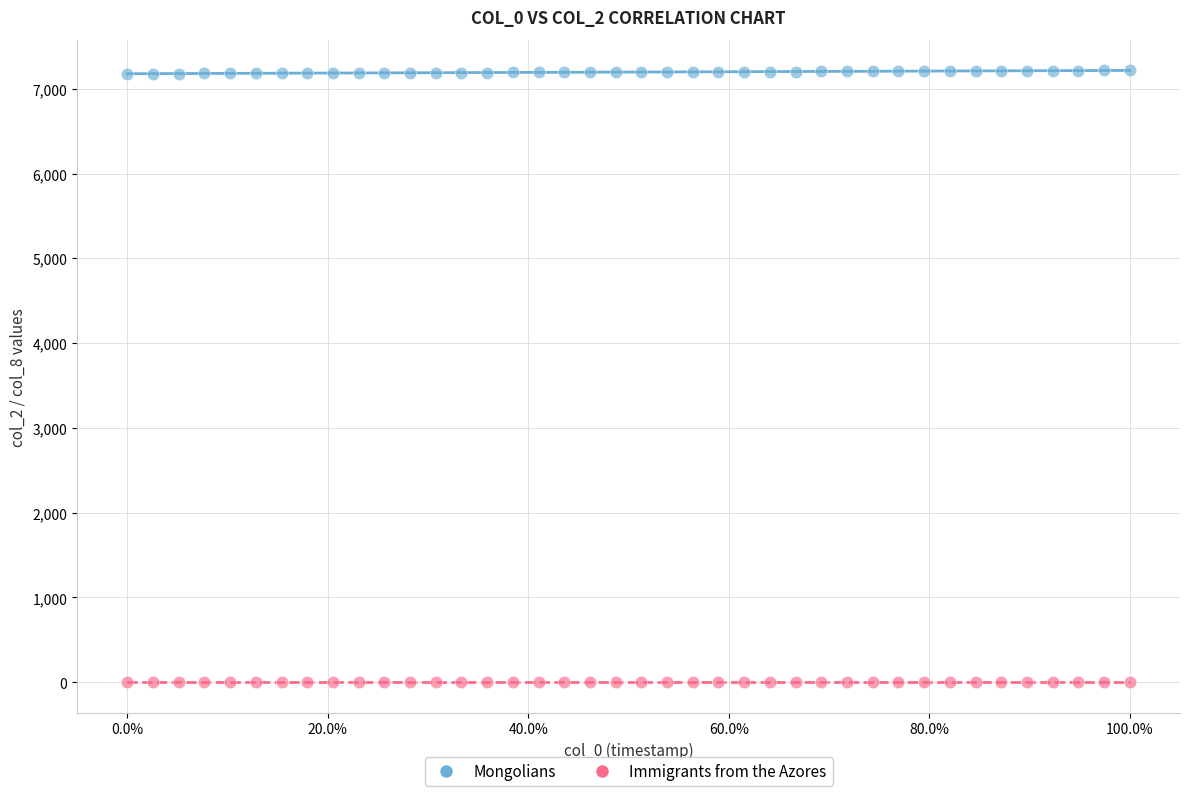

Which series contains the lowest Y value?

Immigrants from the Azores